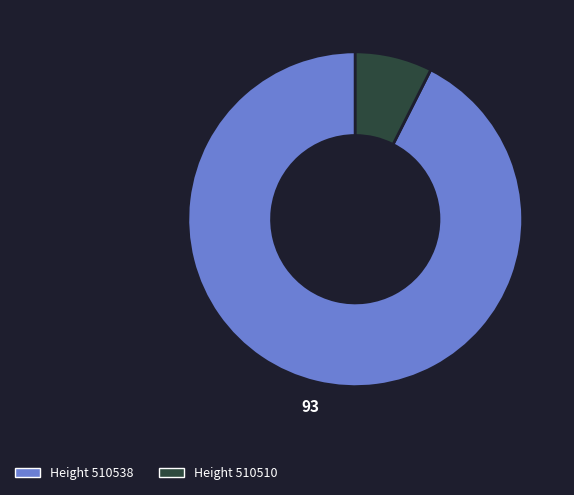

How many slices are in this pie chart?

2